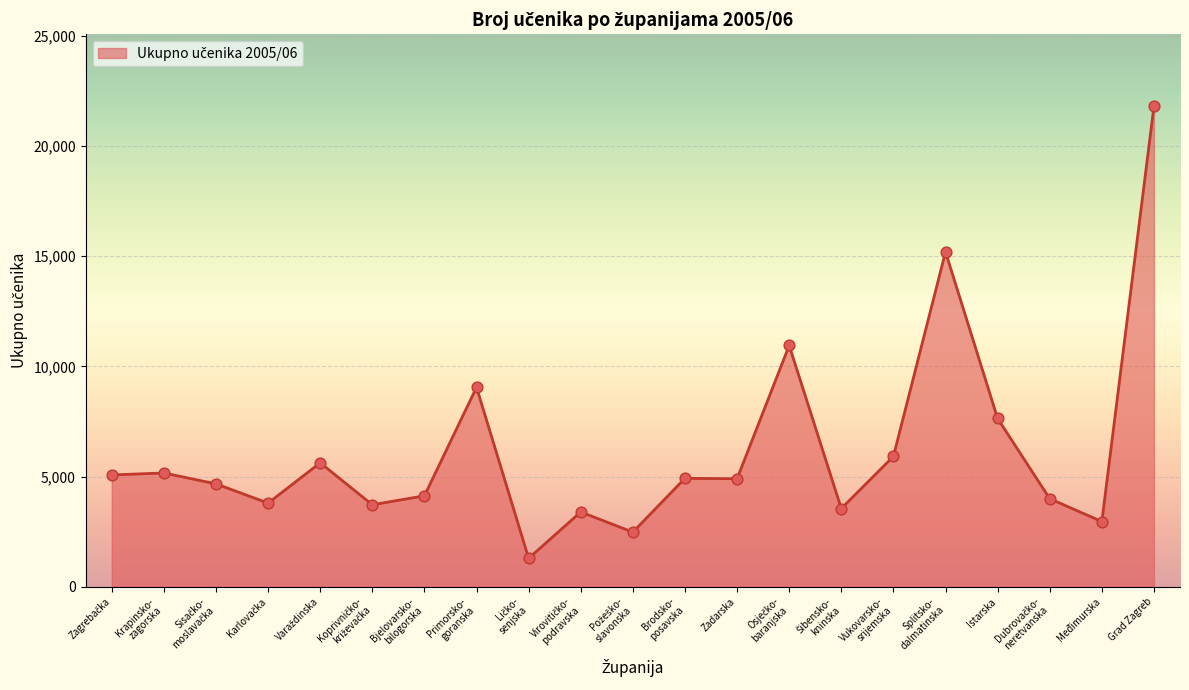

Which label corresponds to the largest value in the chart?

Grad Zagreb